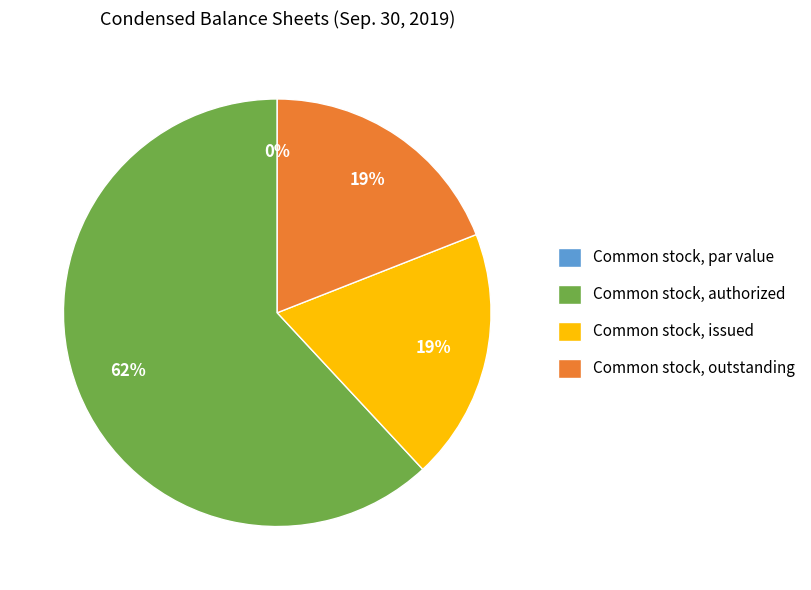

What percentage is NOT represented by Common stock, authorized?

38.1%